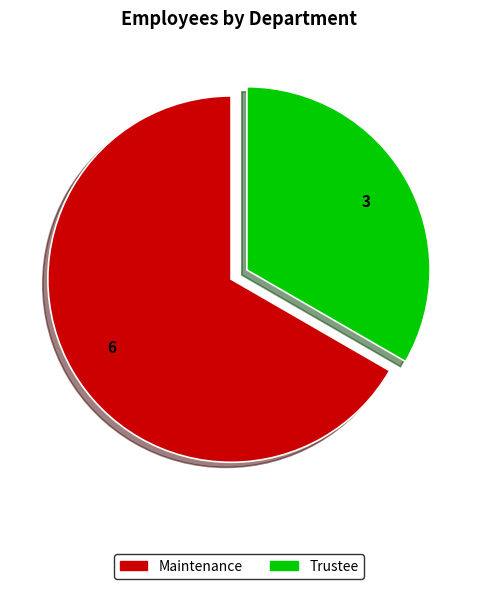

True or false: Trustee accounts for 46% of the total.

False